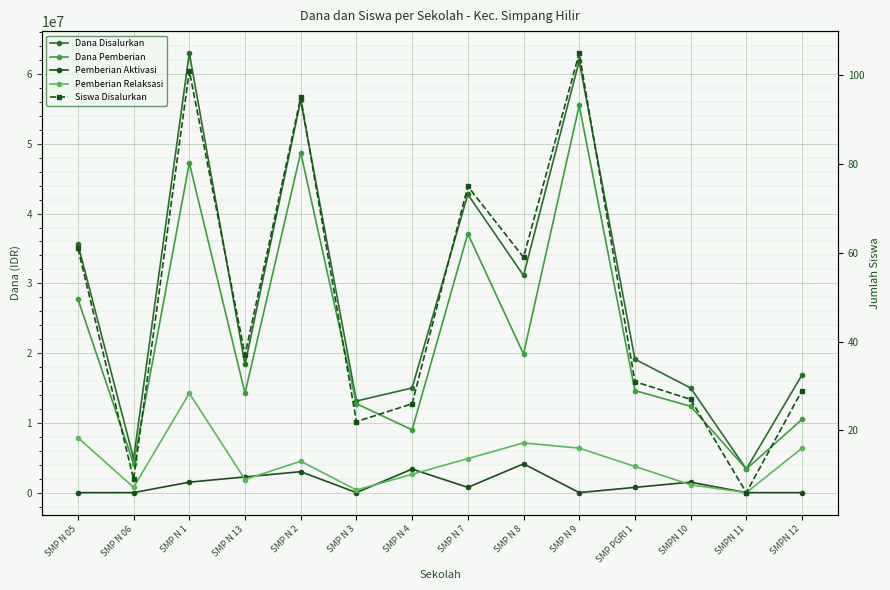

Reading left to right, transcribe all the data shown in this chart.

Dana Disalurkan: 35625000	4875000	63000000	18375000	56250000	13125000	15000000	42750000	31125000	61875000	19125000	15000000	3375000	16875000
Dana Pemberian: 27750000	4125000	47250000	14250000	48750000	12750000	9000000	37125000	19875000	55500000	14625000	12375000	3375000	10500000
Pemberian Aktivasi: 0	0	1500000	2250000	3000000	0	3375000	750000	4125000	0	750000	1500000	0	0
Pemberian Relaksasi: 7875000	750000	14250000	1875000	4500000	375000	2625000	4875000	7125000	6375000	3750000	1125000	0	6375000
Siswa Disalurkan: 61	9	101	37	95	22	26	75	59	105	31	27	6	29